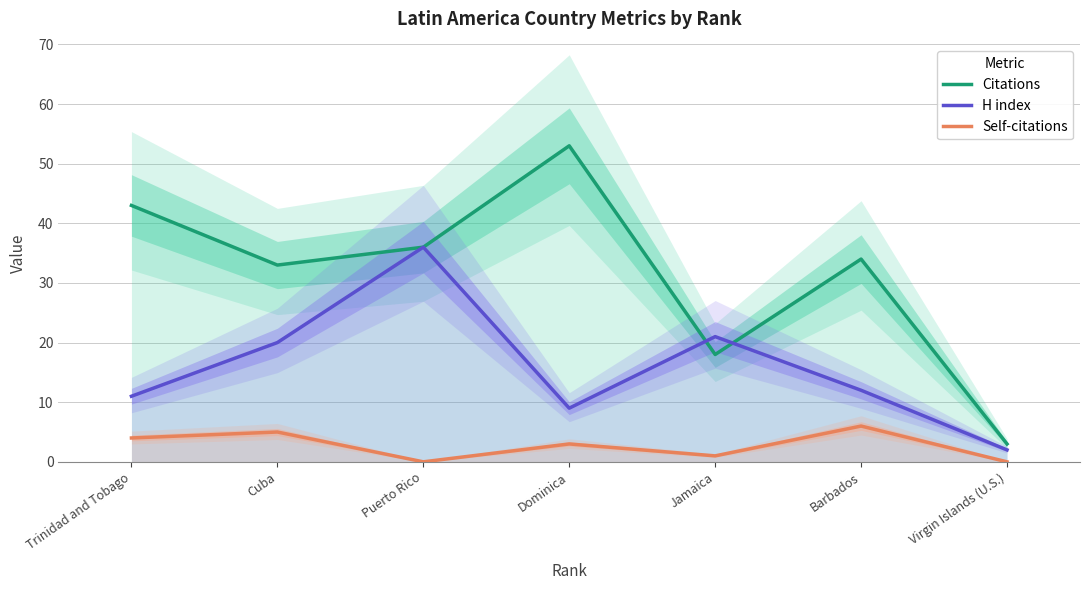

What is the average value of the Self-citations series?

3